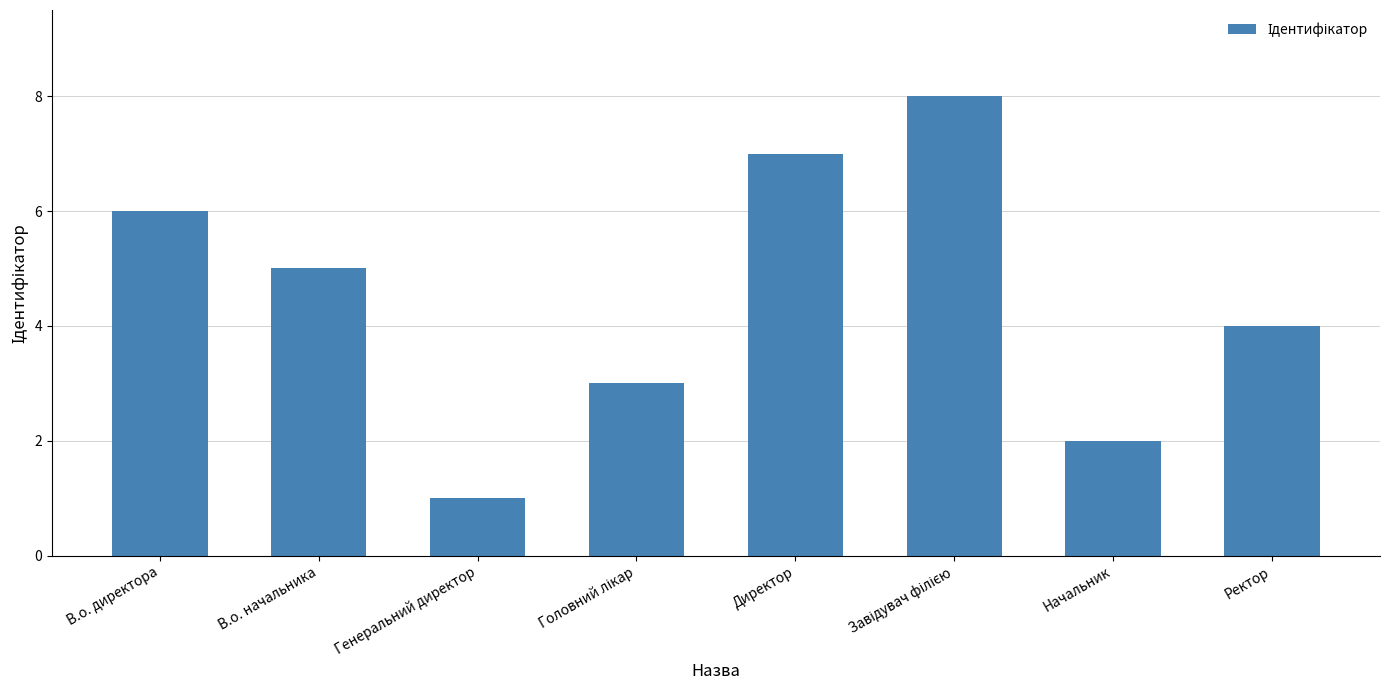

How many bars are there in total?

8